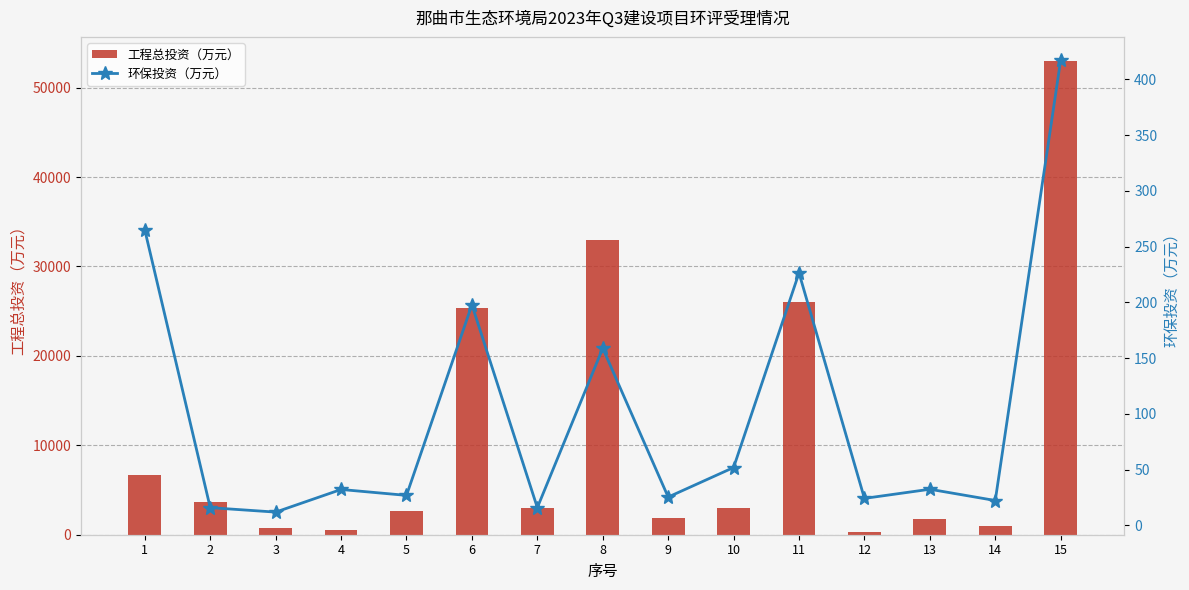

Rank the series by their maximum value, from lowest to highest.

环保投资（万元）, 工程总投资（万元）